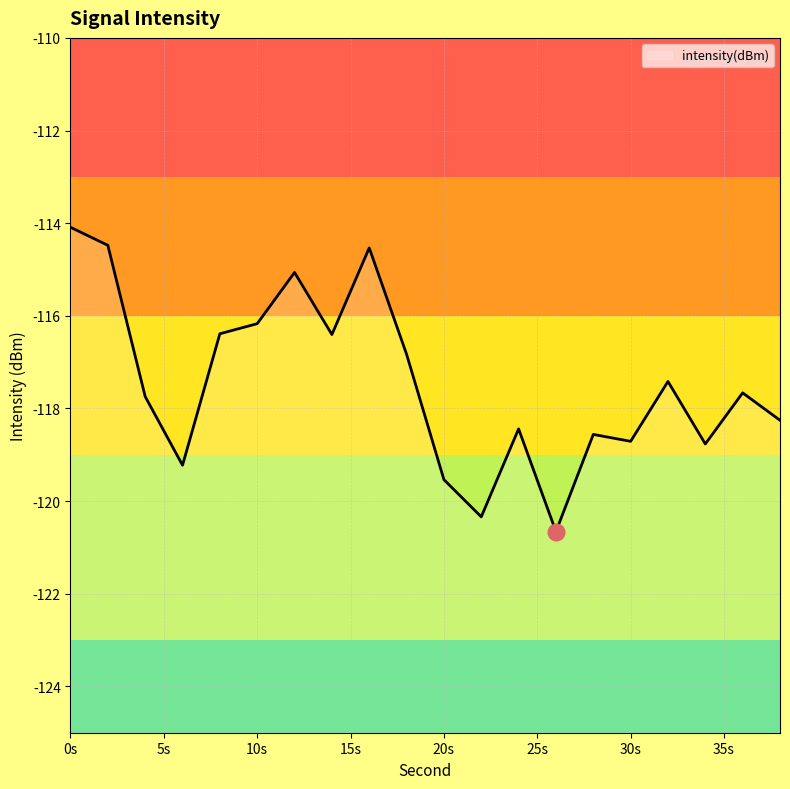

Read the value at 4.

-117.7